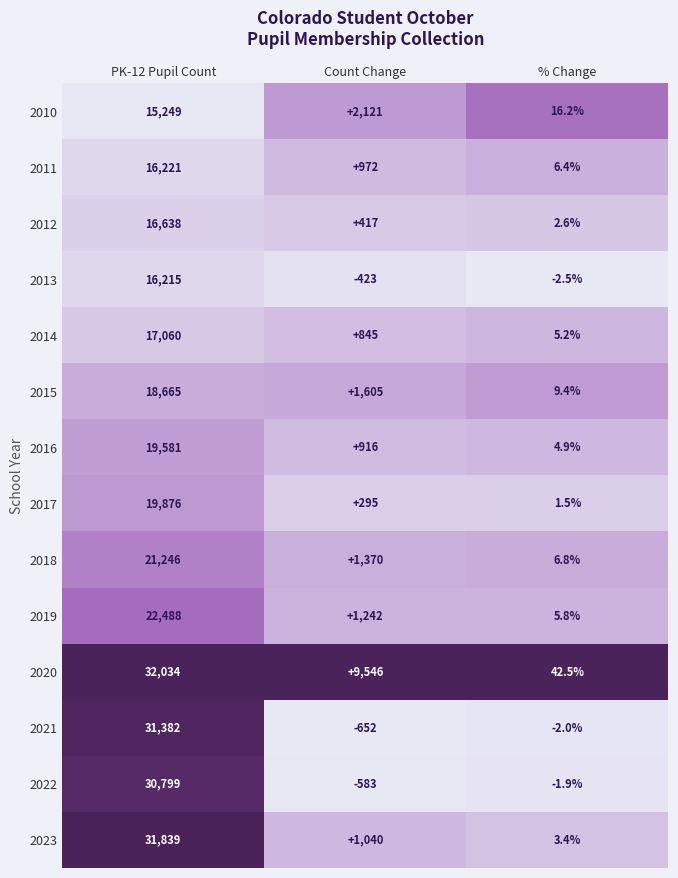

Which series has the largest total across all categories?

2020